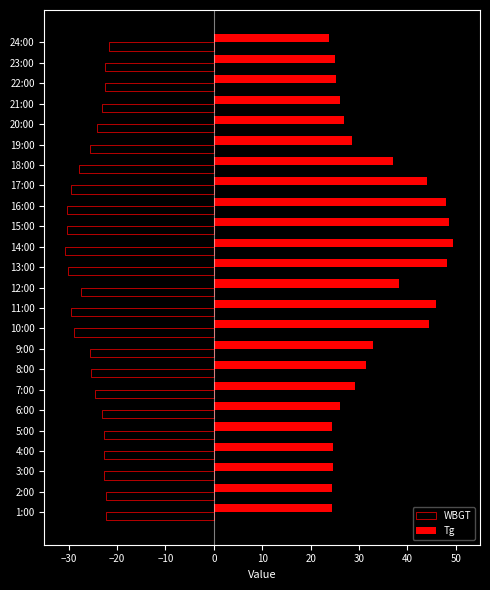

What is the difference between the Tg values at 9:00 and 23:00?

7.8